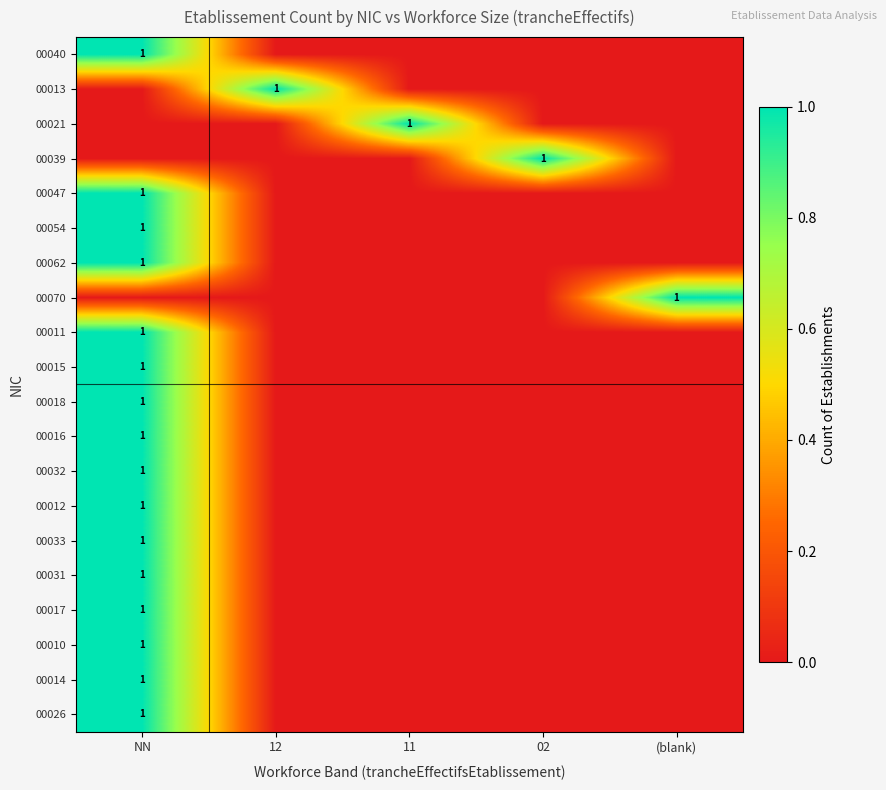

At which category is the sum across all series the highest?

NN